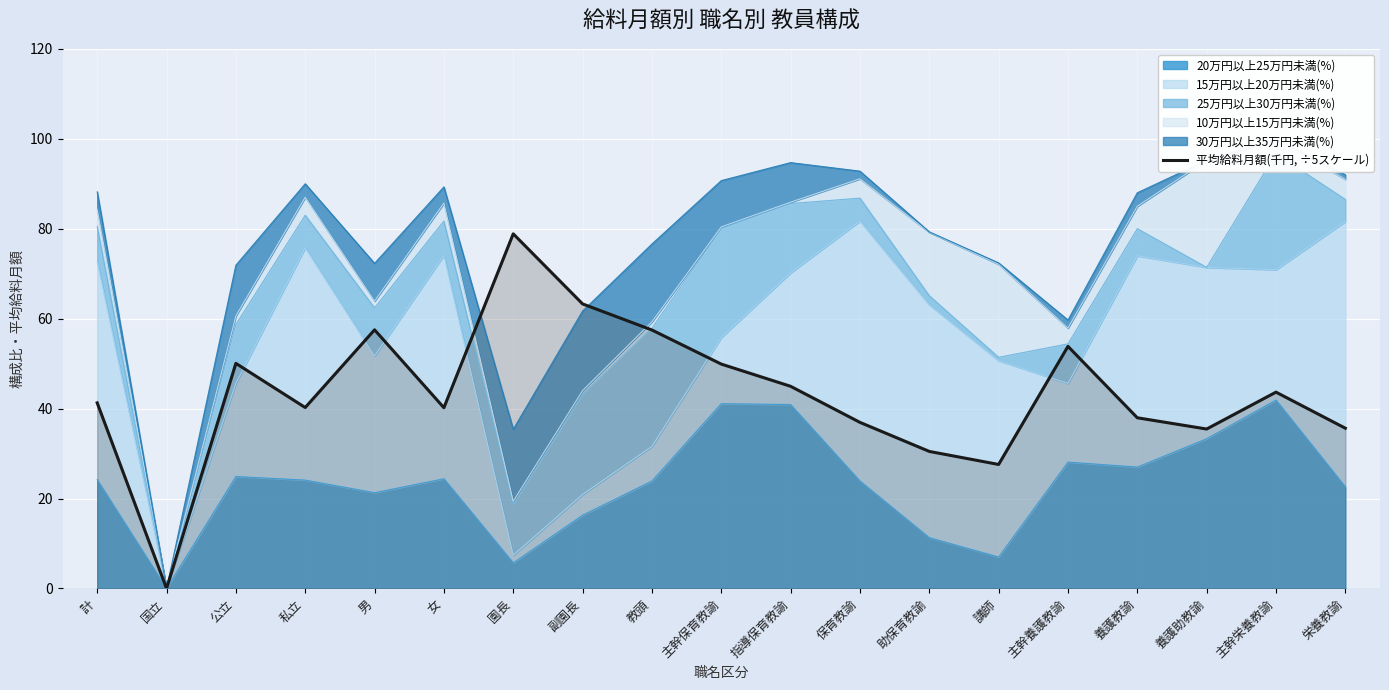

List the labels in order of value, largest first.

園長, 副園長, 男, 教頭, 主幹養護教諭, 公立, 主幹保育教諭, 指導保育教諭, 主幹栄養教諭, 計, 私立, 女, 養護教諭, 保育教諭, 栄養教諭, 養護助教諭, 助保育教諭, 講師, 国立